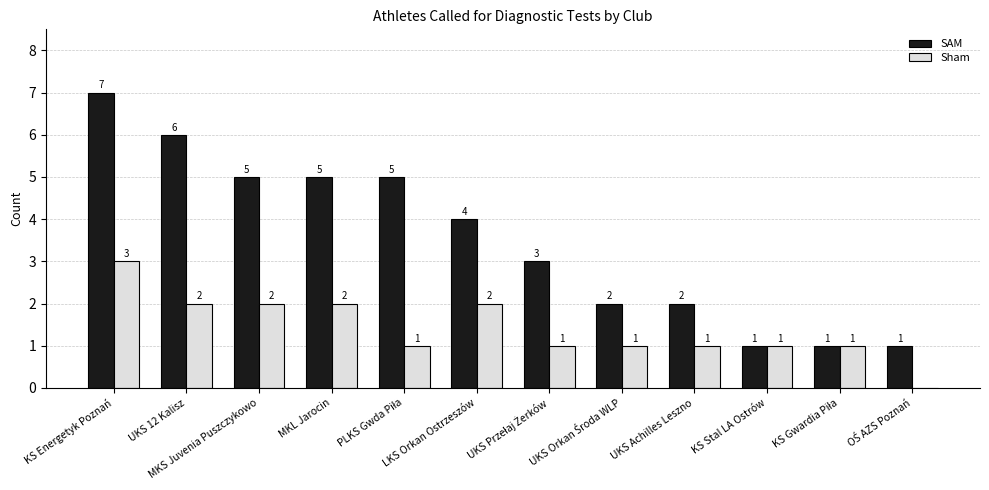

What is the greatest value displayed?

7